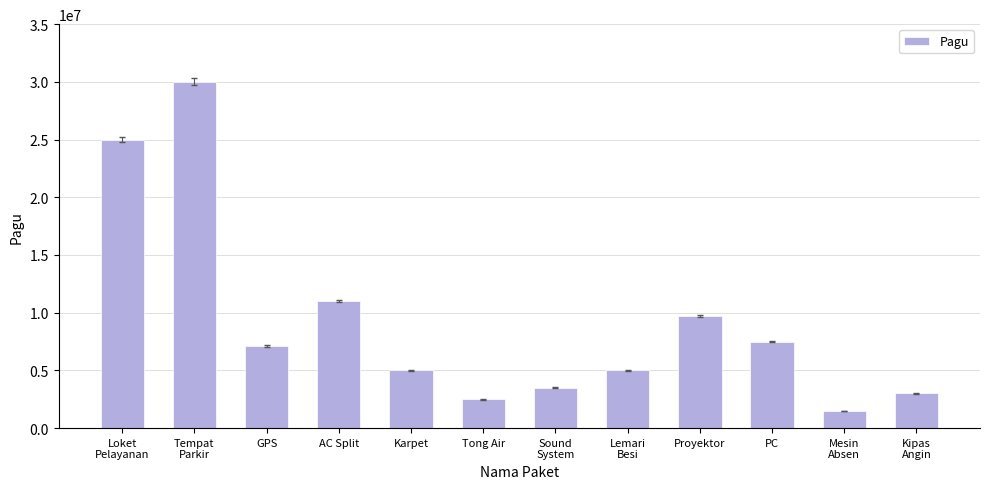

Are the bars grouped side by side (vs. stacked)?

No